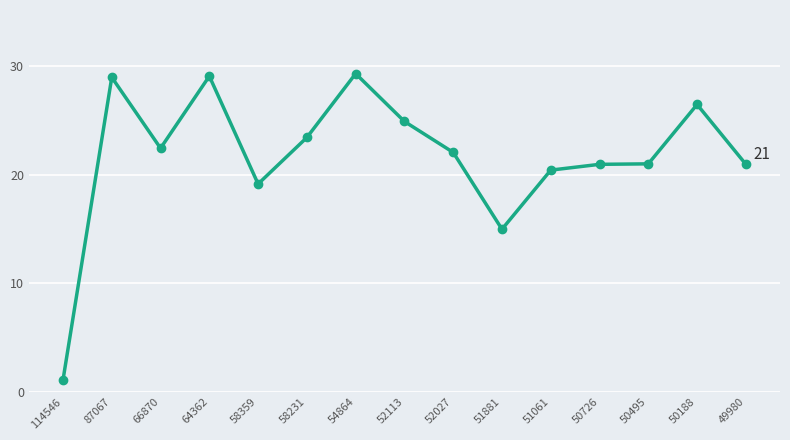

What value does the data have at 66870?

22.4